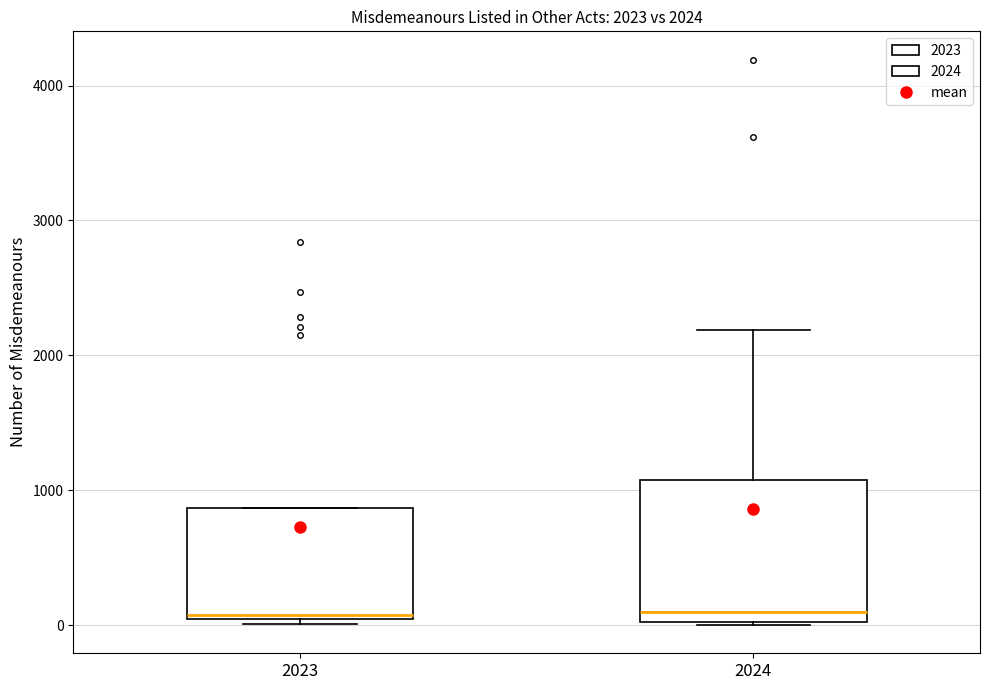

Comparing the boxes themselves (not the whiskers), which one is the tallest?

2024